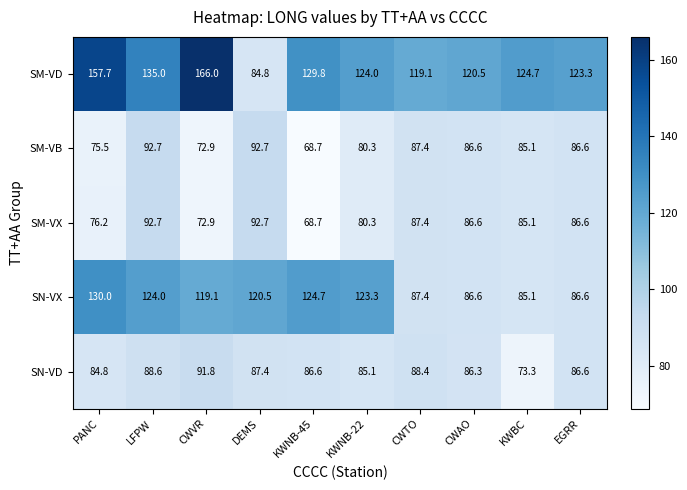

What is the total value across all series at CWVR?

522.7